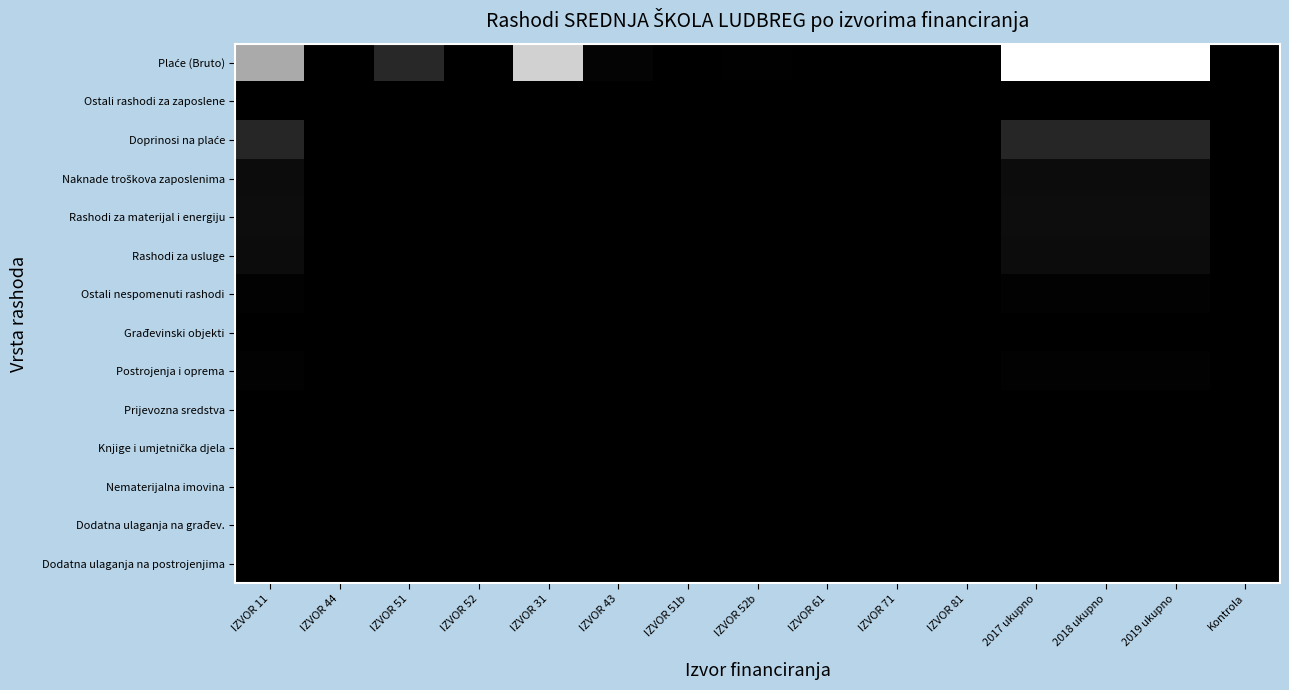

How many distinct data groups are displayed?

14